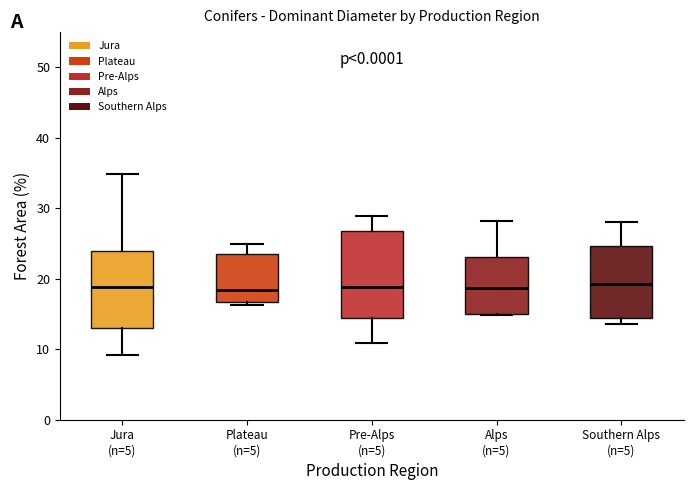

Reading left to right, transcribe this box plot: for each box, give where its median line is, the range the box spans, and where its two whiskers end, as read against the y-axis. The values are not printed on the chart, so give them approximately, as read against the axis.

Jura (n=5): median 19, box 13 to 24, whiskers 9 to 35
Plateau (n=5): median 18, box 17 to 24, whiskers 16 to 25
Pre-Alps (n=5): median 19, box 14 to 27, whiskers 11 to 29
Alps (n=5): median 19, box 15 to 23, whiskers 15 to 28
Southern Alps (n=5): median 19, box 15 to 25, whiskers 14 to 28